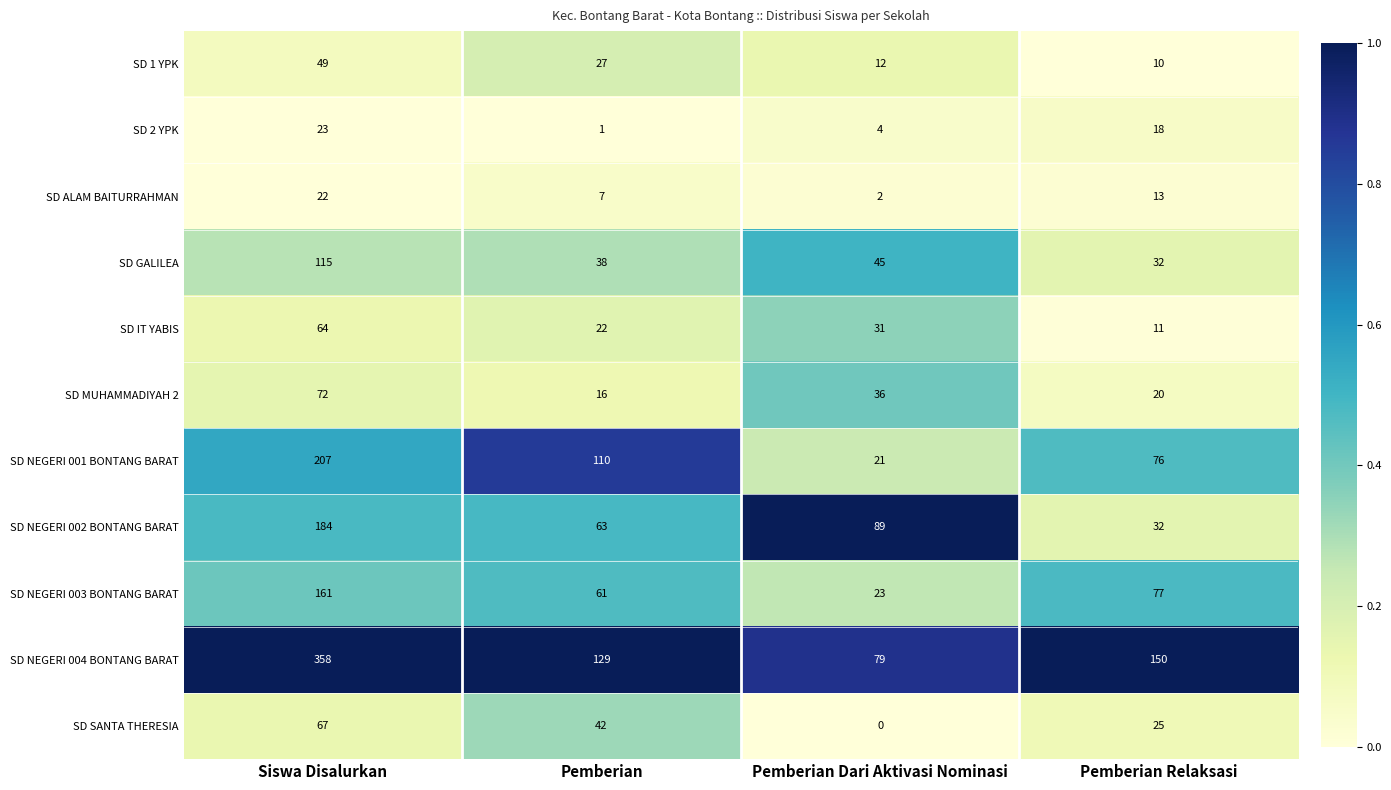

Count the number of data series in this chart.

11